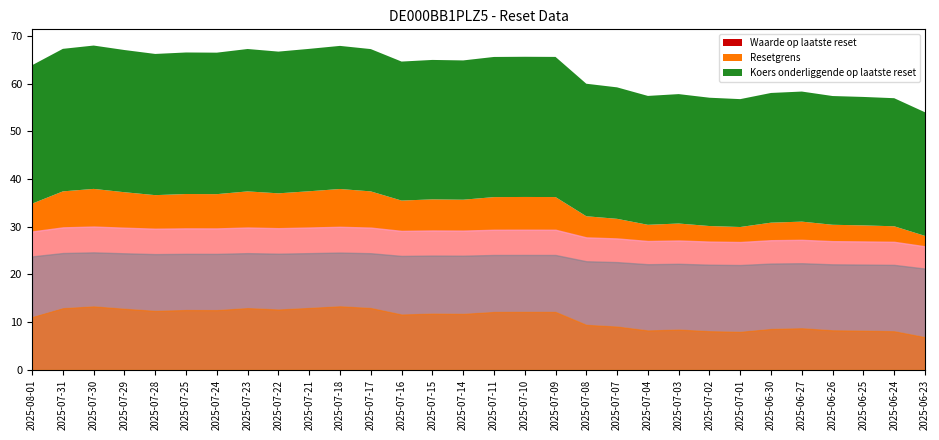

At how many categories does at least one series exceed 13?

30